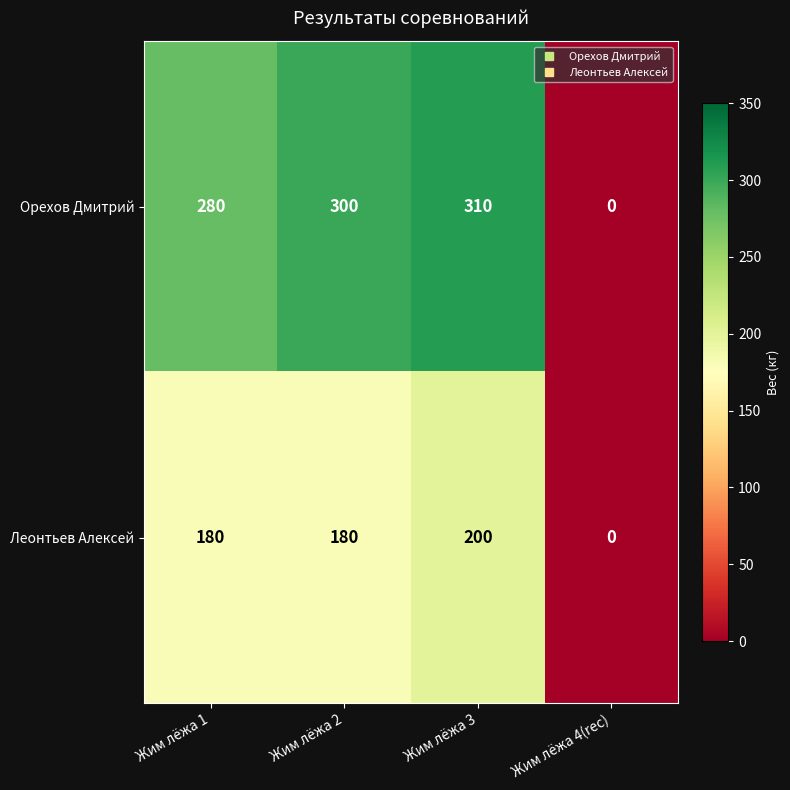

Which category has the highest value in the Леонтьев Алексей series?

Жим лёжа 3